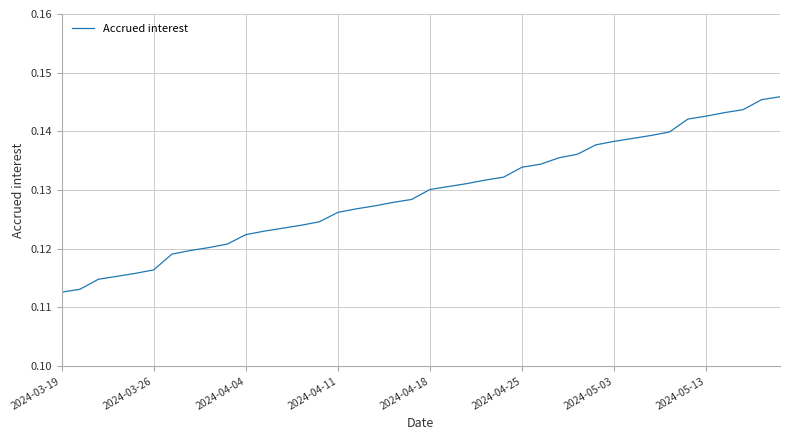

List the labels in order of value, largest first.

39, 38, 37, 36, 35, 34, 33, 32, 31, 30, 29, 28, 27, 26, 25, 24, 23, 22, 21, 20, 19, 18, 17, 16, 15, 14, 13, 12, 11, 10, 9, 8, 2024-05-13, 2024-05-03, 2024-04-25, 2024-04-18, 2024-04-11, 2024-04-04, 2024-03-26, 2024-03-19